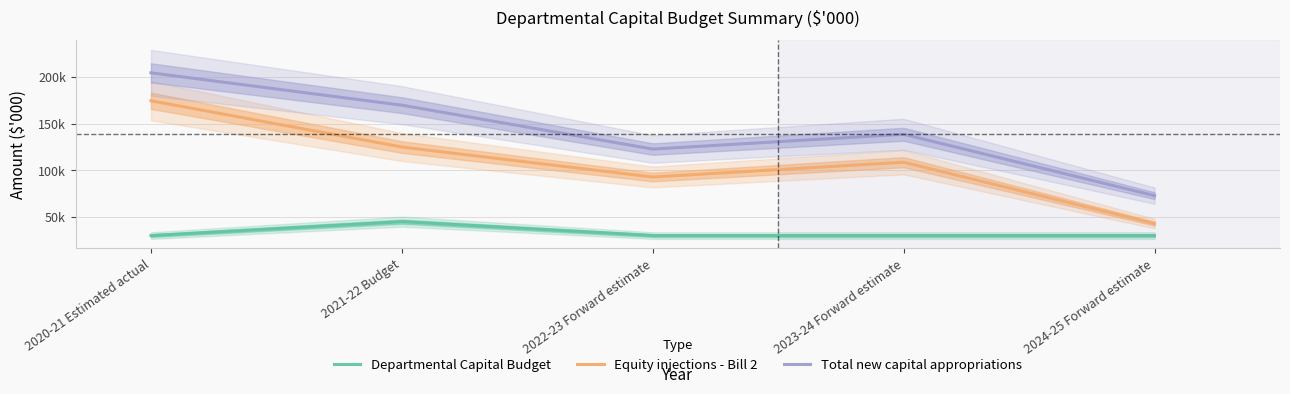

Rank the series by their maximum value, from highest to lowest.

Total new capital appropriations, Equity injections - Bill 2, Departmental Capital Budget